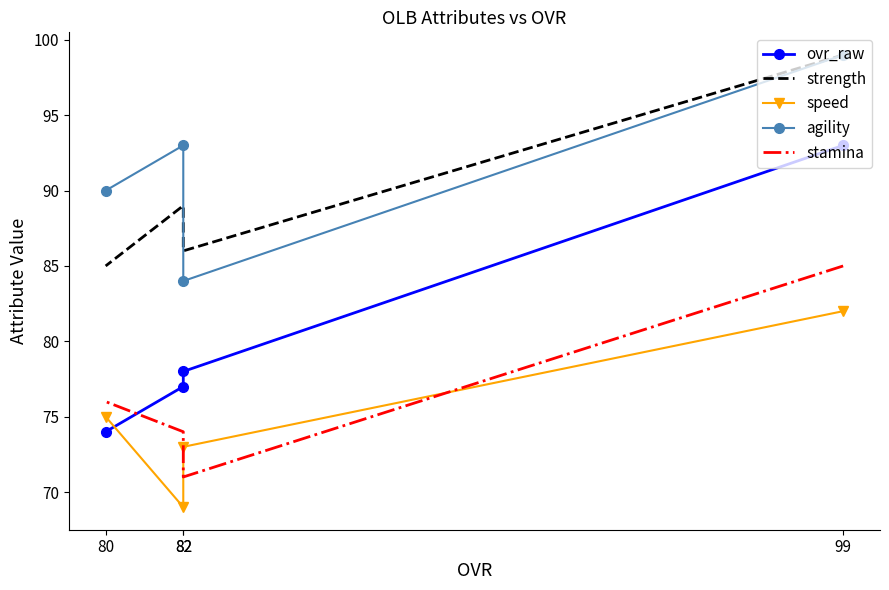

What is the sum of all ovr_raw values?

322